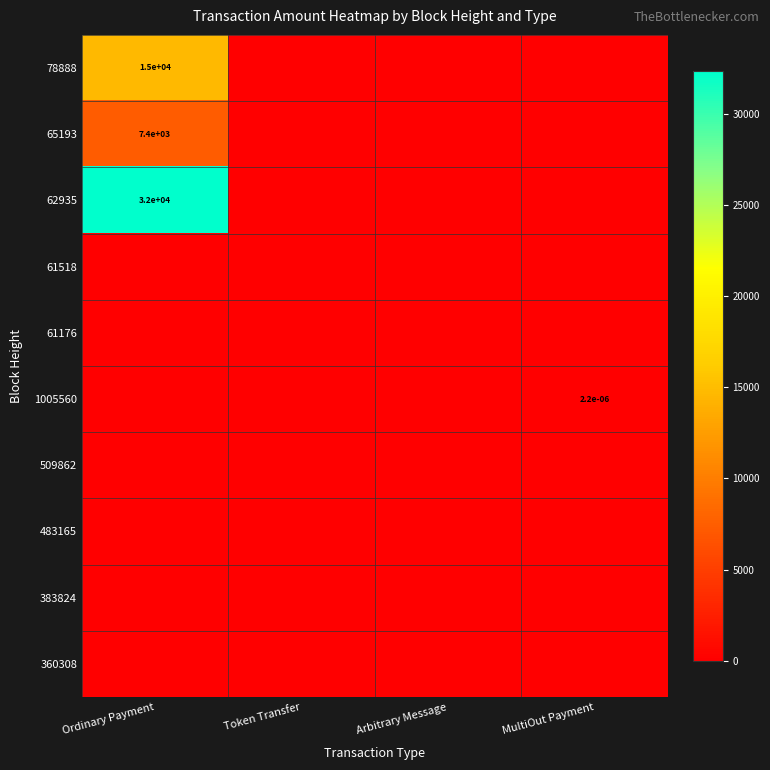

What is the total value across all series at Ordinary Payment?

54433.0